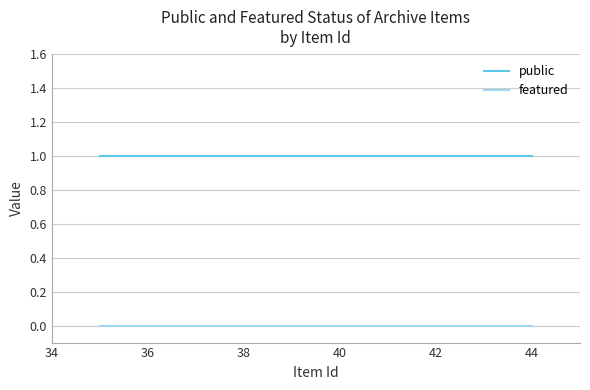

True or false: public and featured intersect in this chart.

False